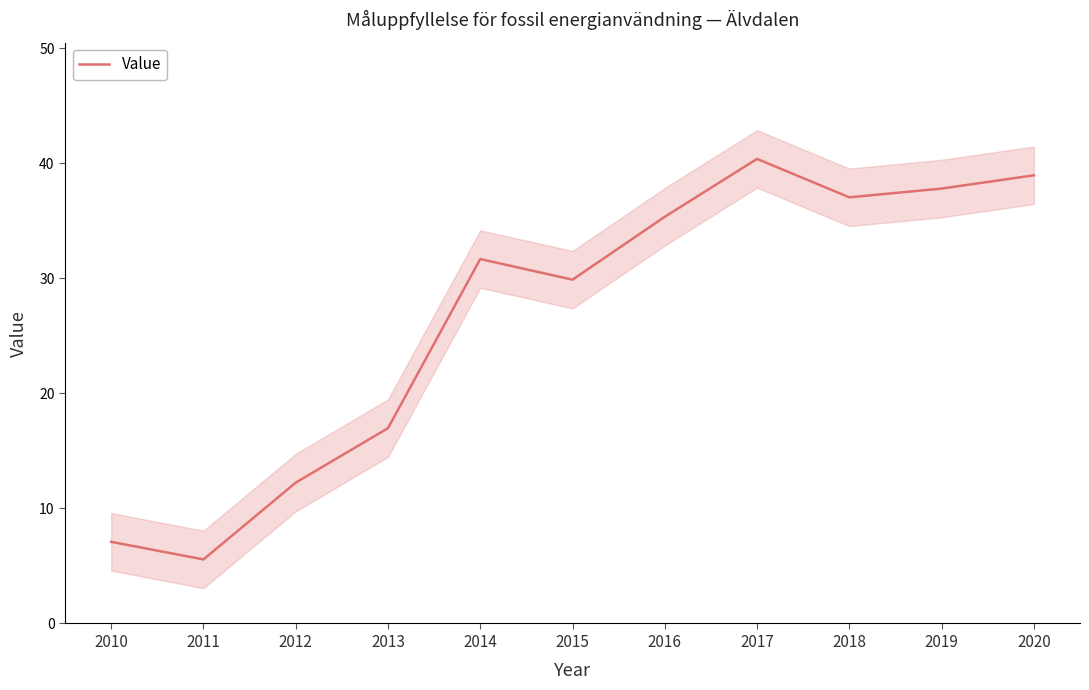

How many series are shown in this chart?

1